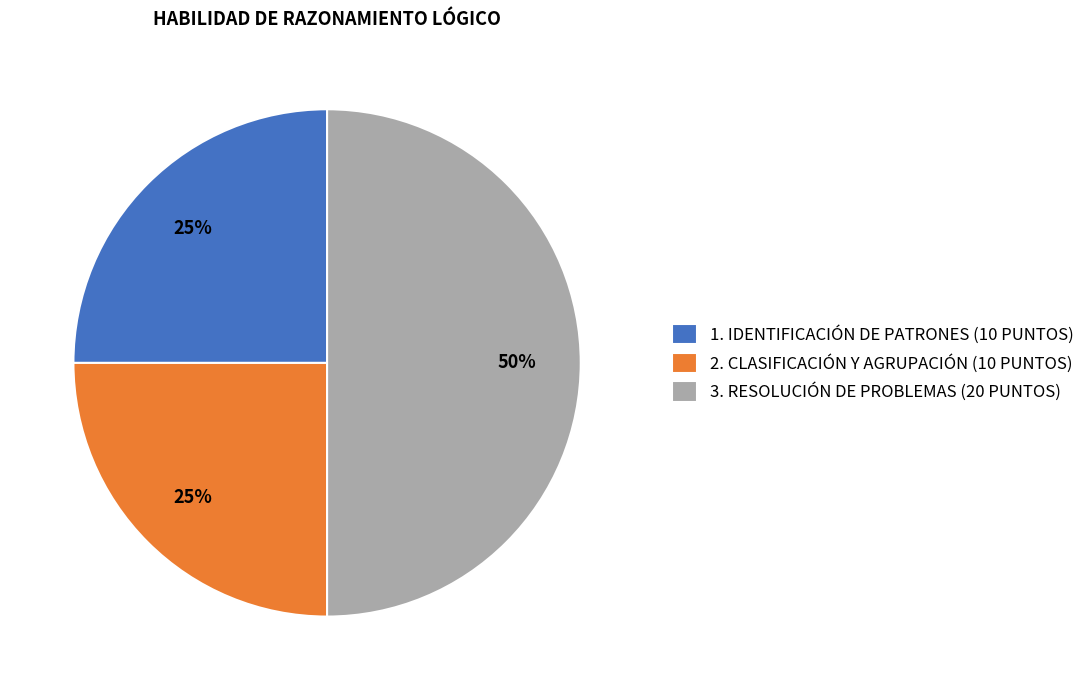

Which category has the biggest portion of the pie?

3. RESOLUCIÓN DE PROBLEMAS (20 PUNTOS)